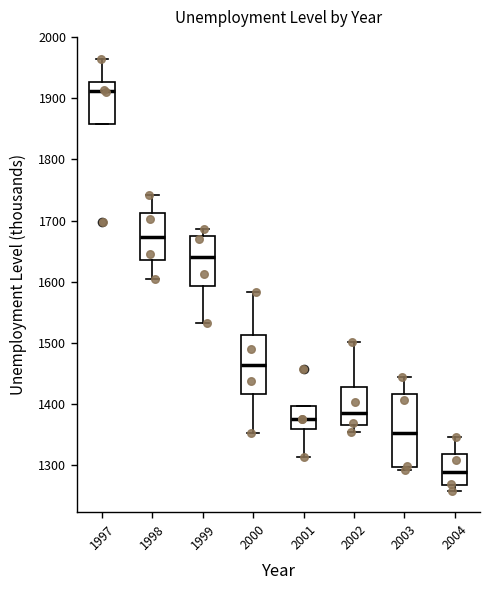

Comparing the boxes themselves (not the whiskers), which one is the tallest?

2003